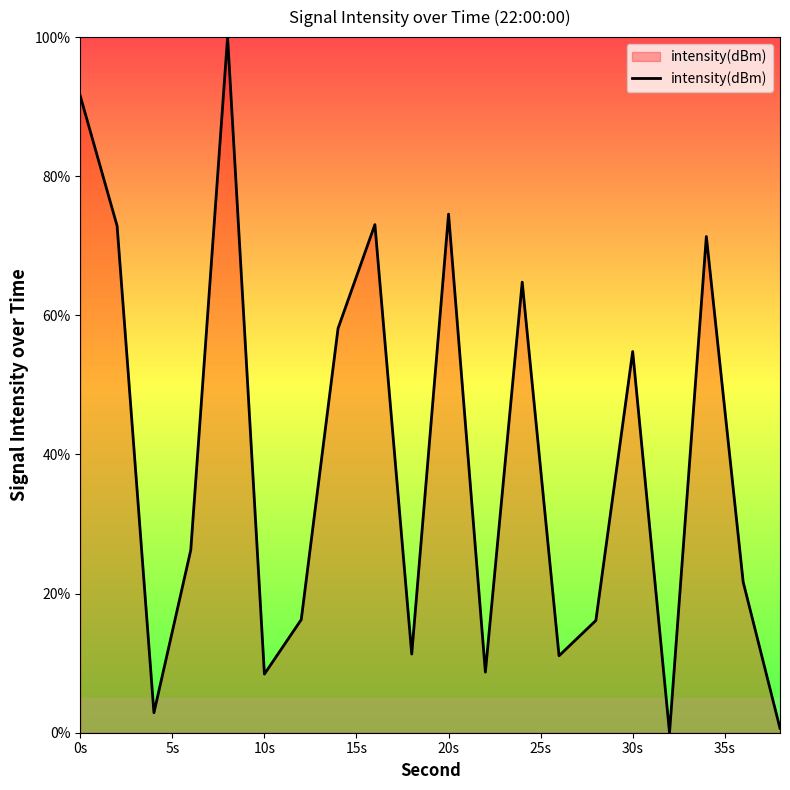

What is the greatest value displayed?

100.0